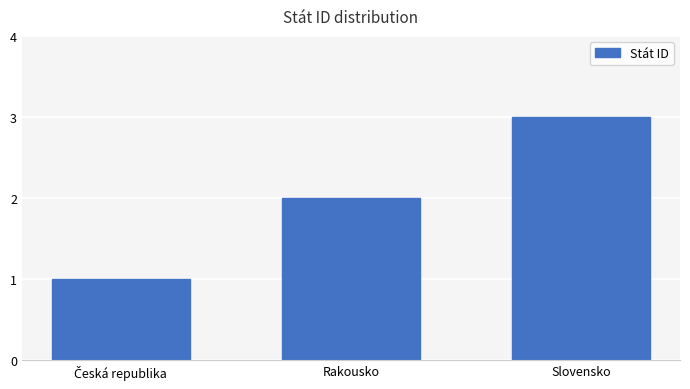

What is the change in value from Rakousko to Slovensko?

+1